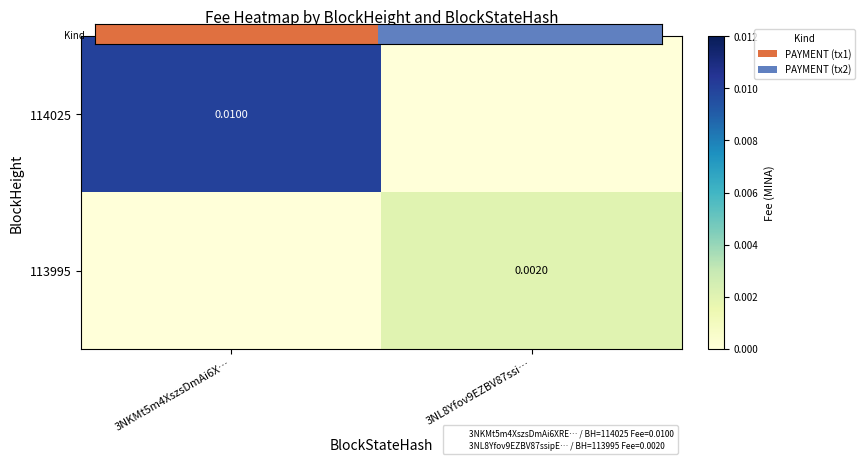

Which series has the largest total across all categories?

Kind